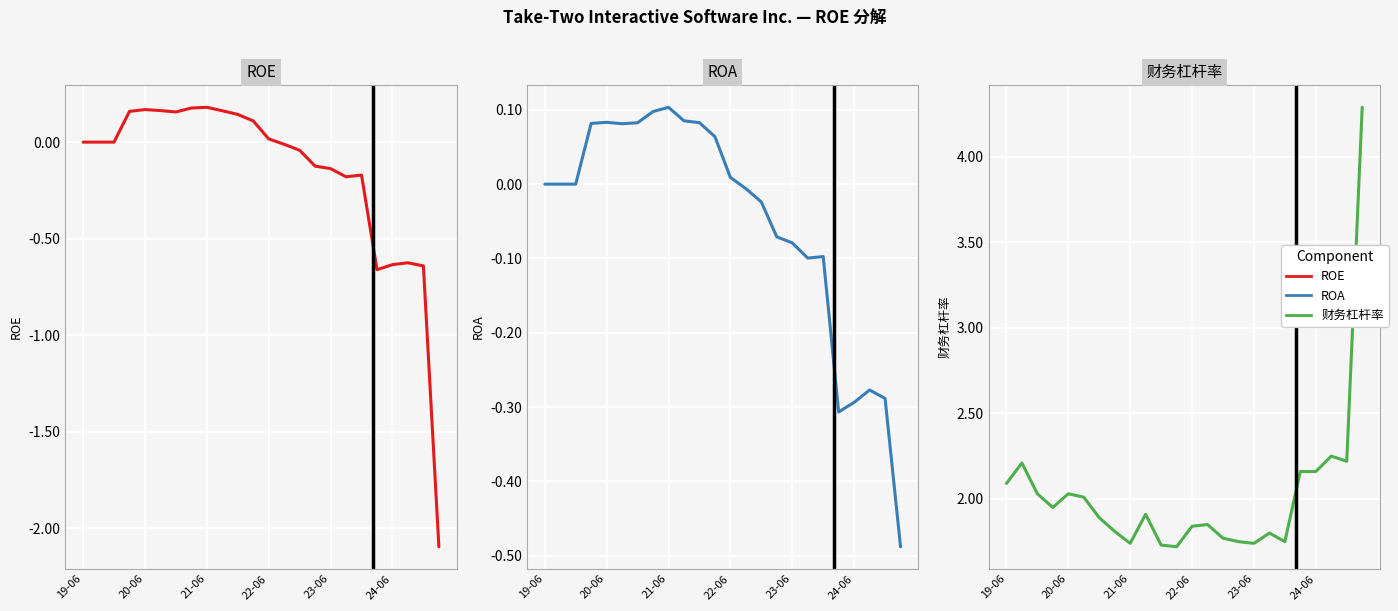

True or false: ROE and ROA cross at least once.

True